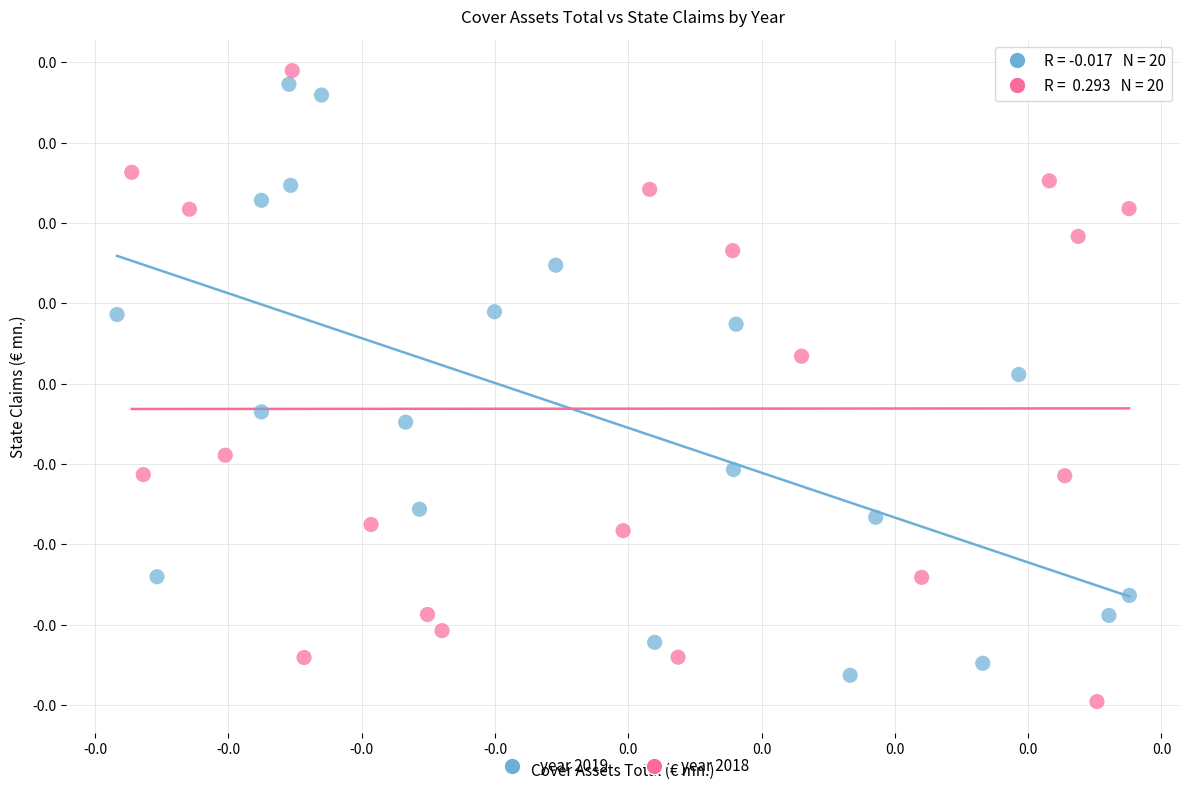

Which series reaches the maximum Y coordinate?

year 2018